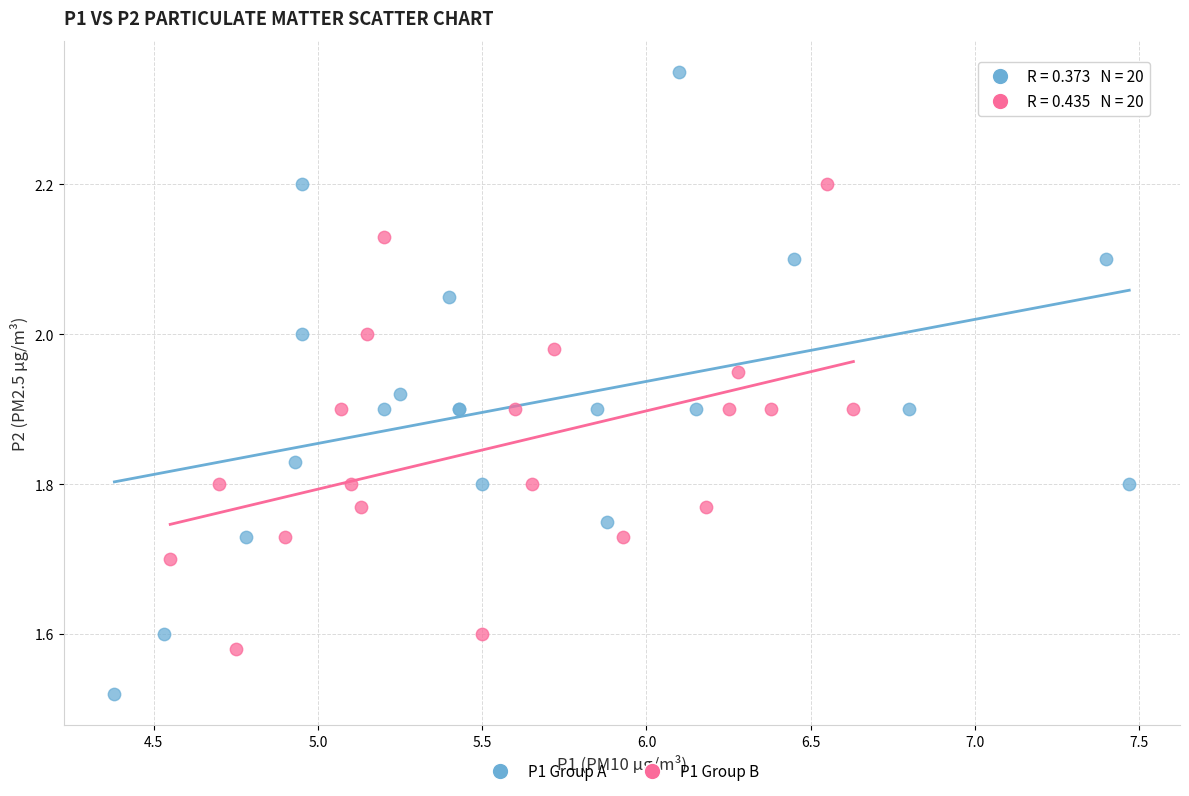

What are all the series names shown in the legend?

P1 Group A, P1 Group B